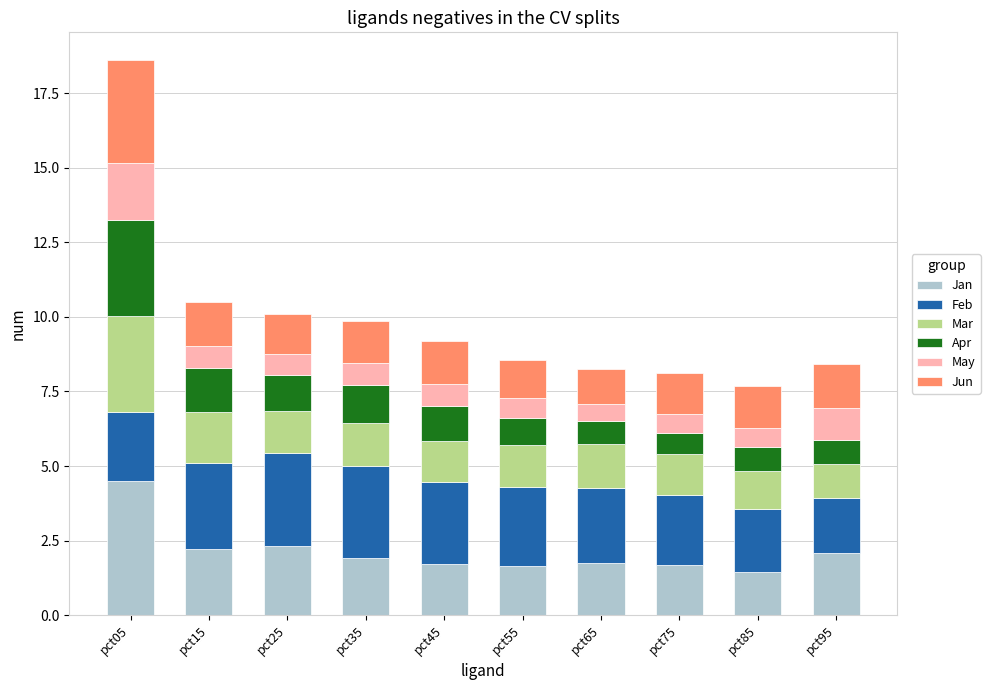

What is the approximate value of Jan at pct55?

1.6